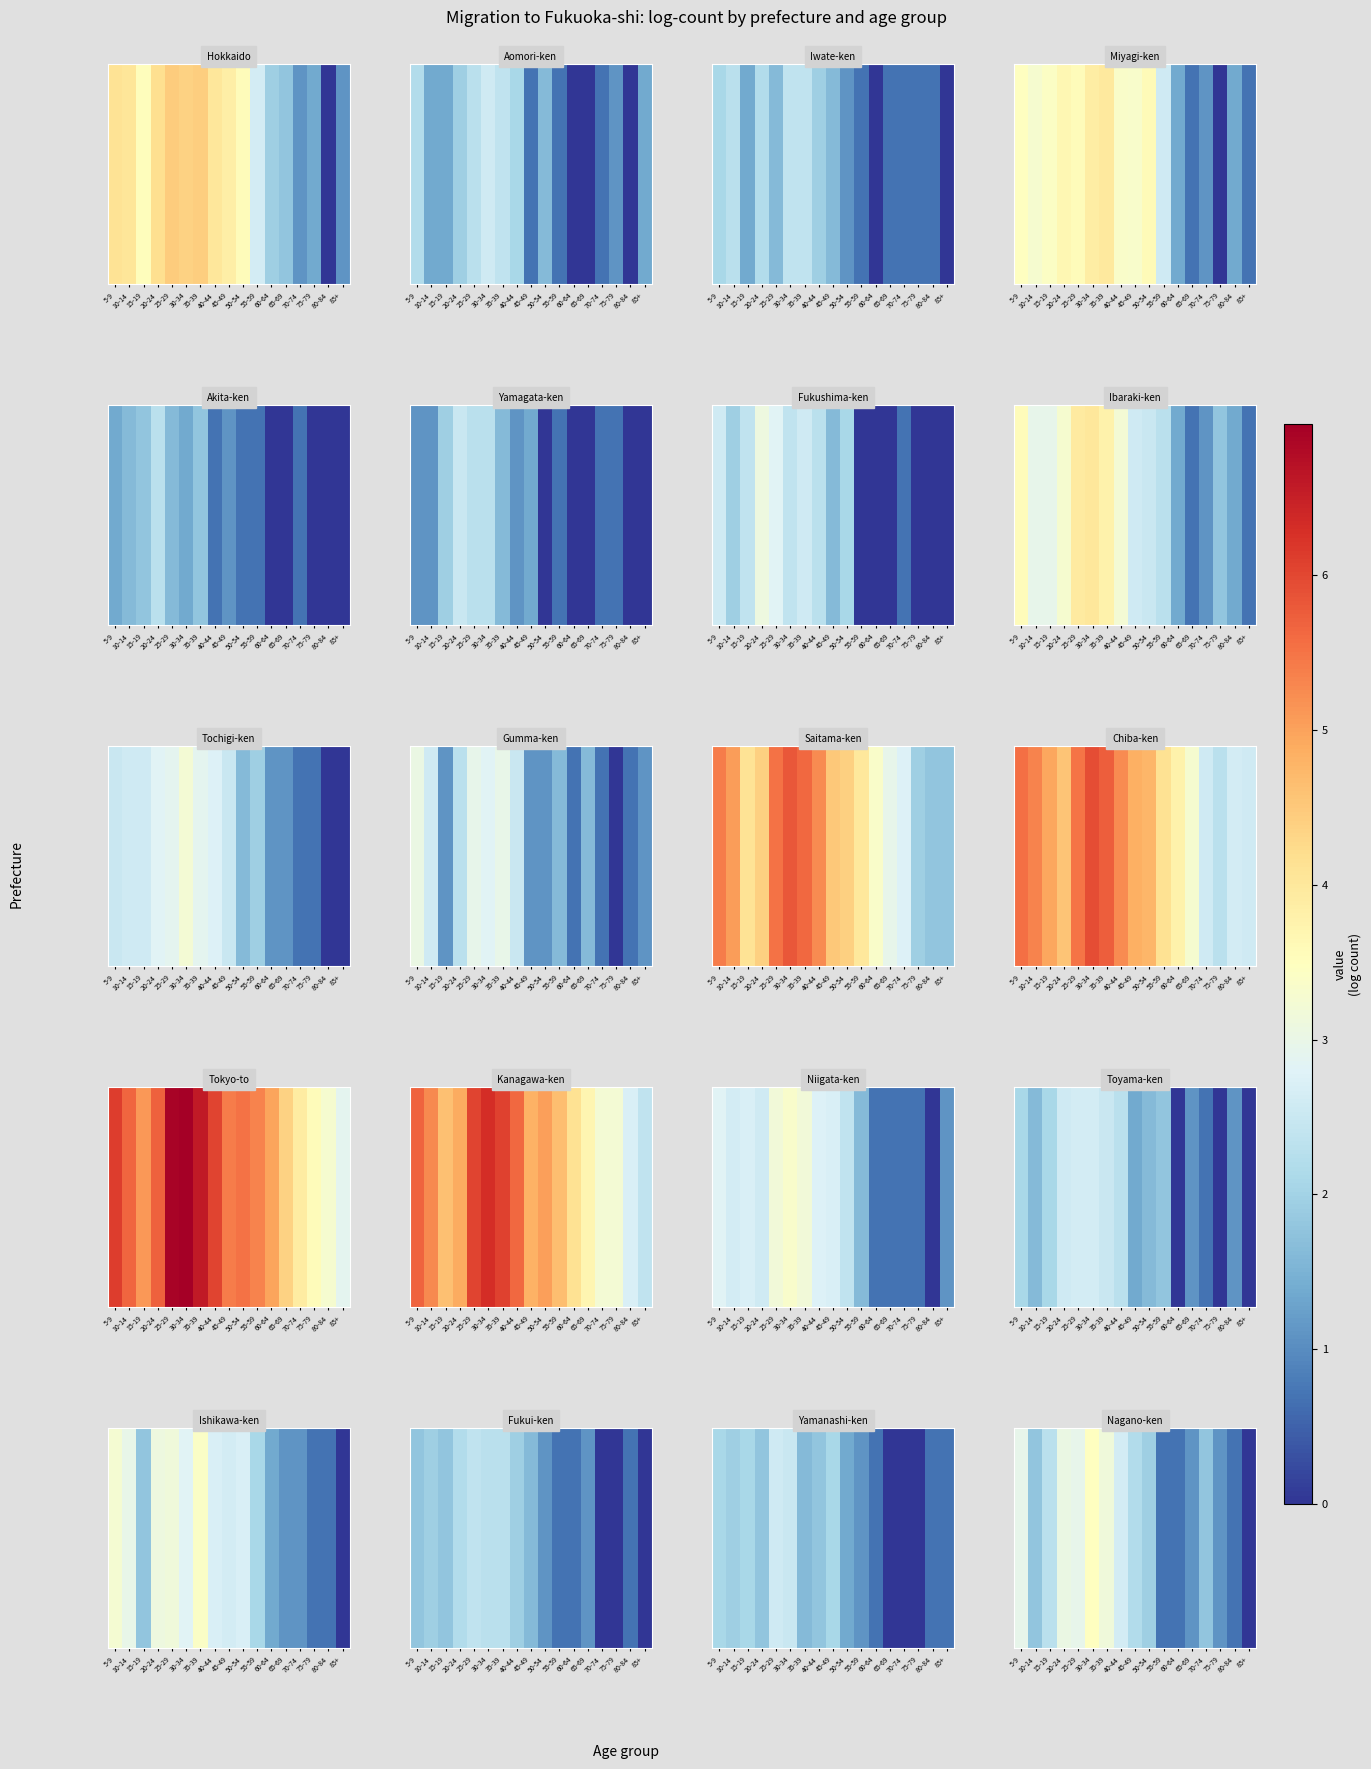

Is it true that the value at 65-69 is 0.4?

False